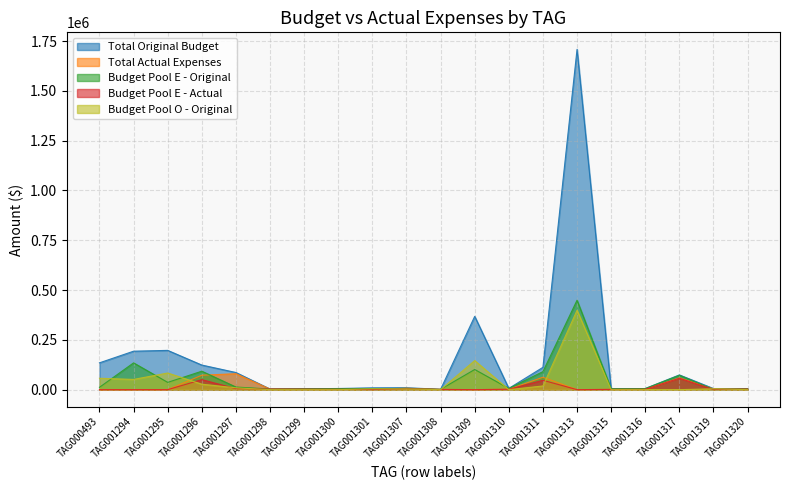

In Total Actual Expenses, how many points are higher than both neighbors (excluding endpoints)?

4